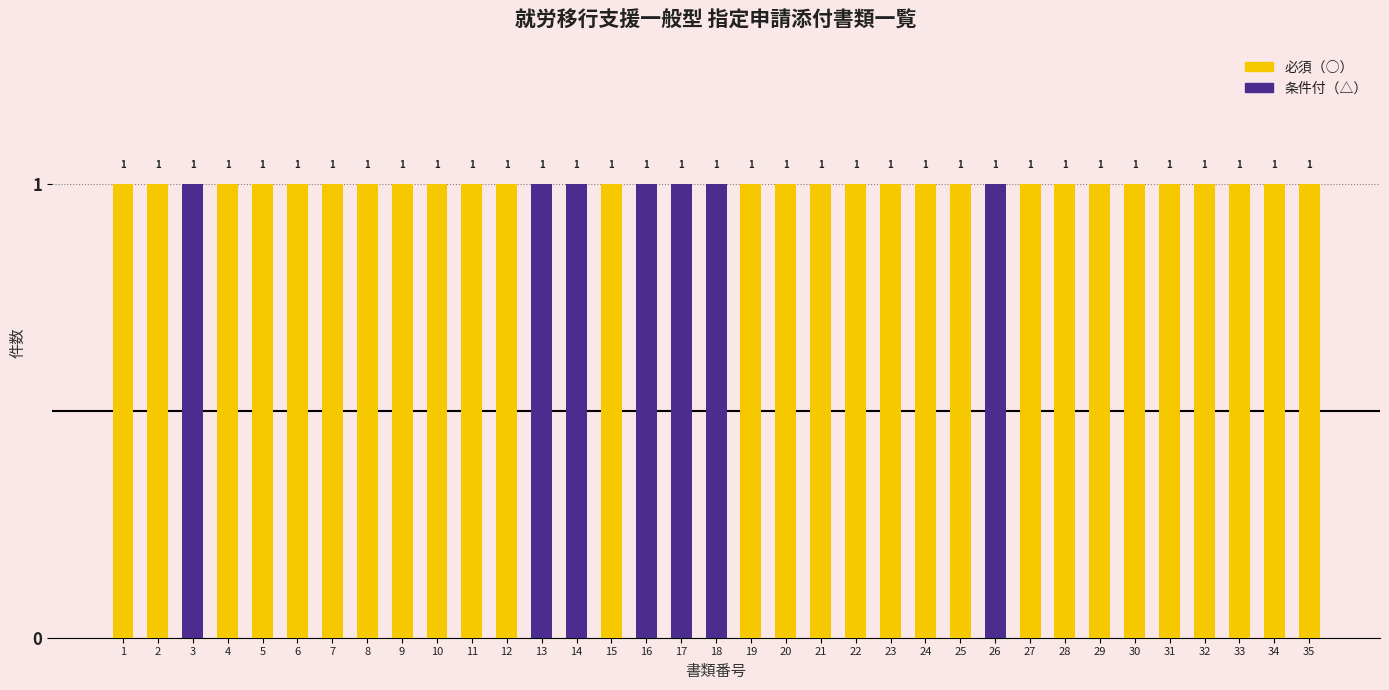

At which category is the sum across all series the highest?

1